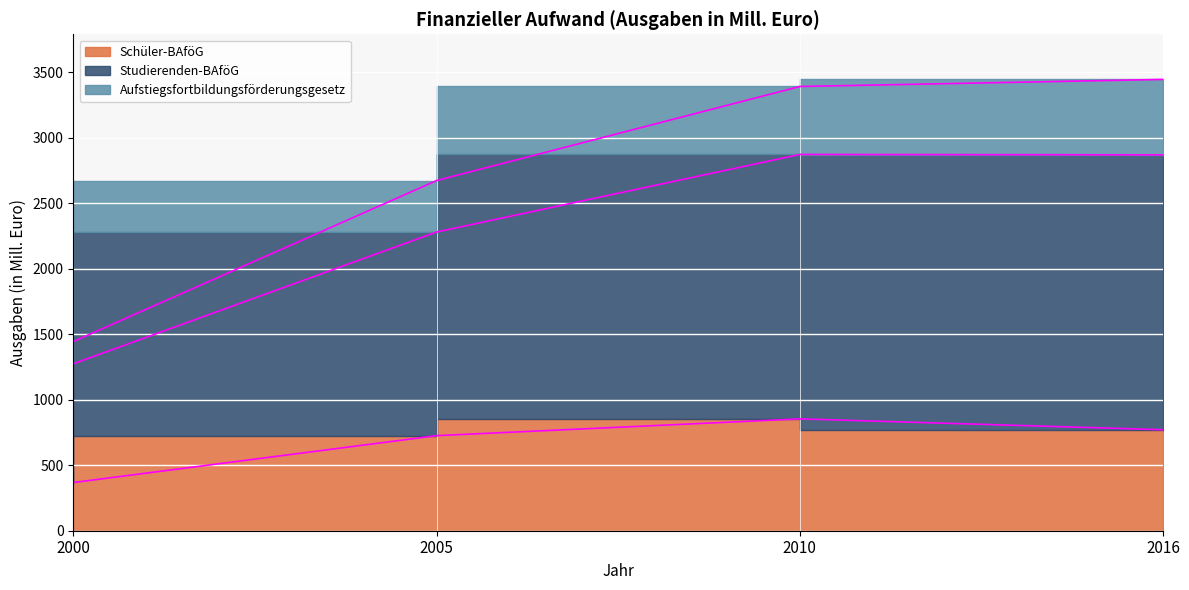

Between 2010 and 2000, which is larger?

2010